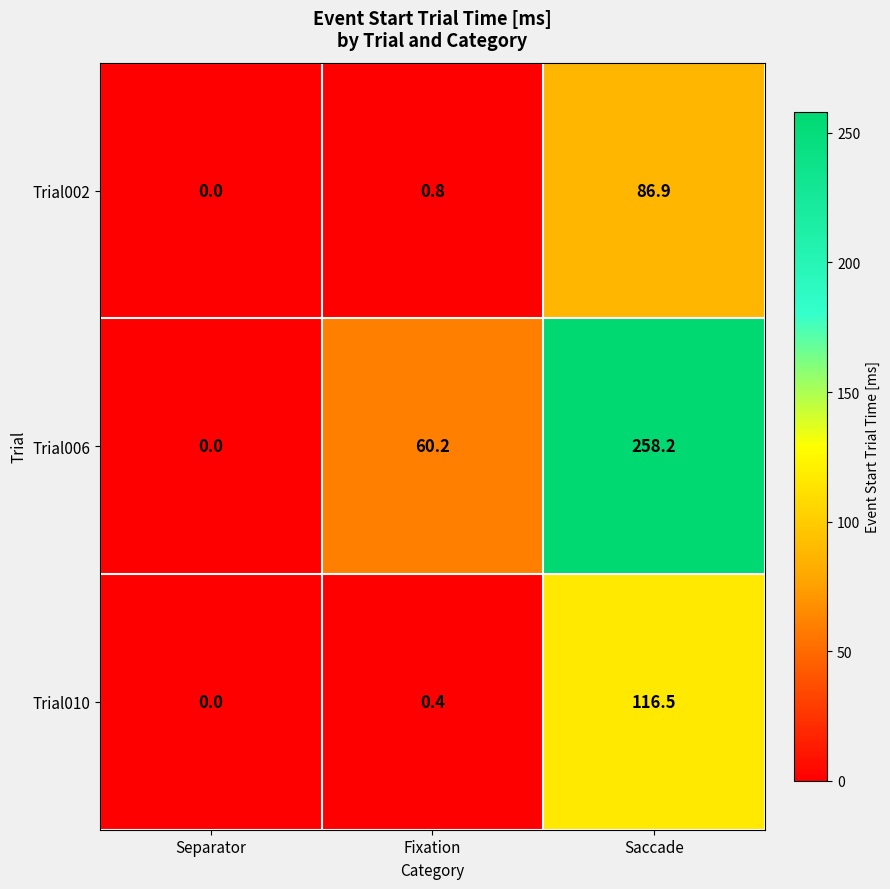

The value of Trial006 at Separator is 0.0. True or false?

True